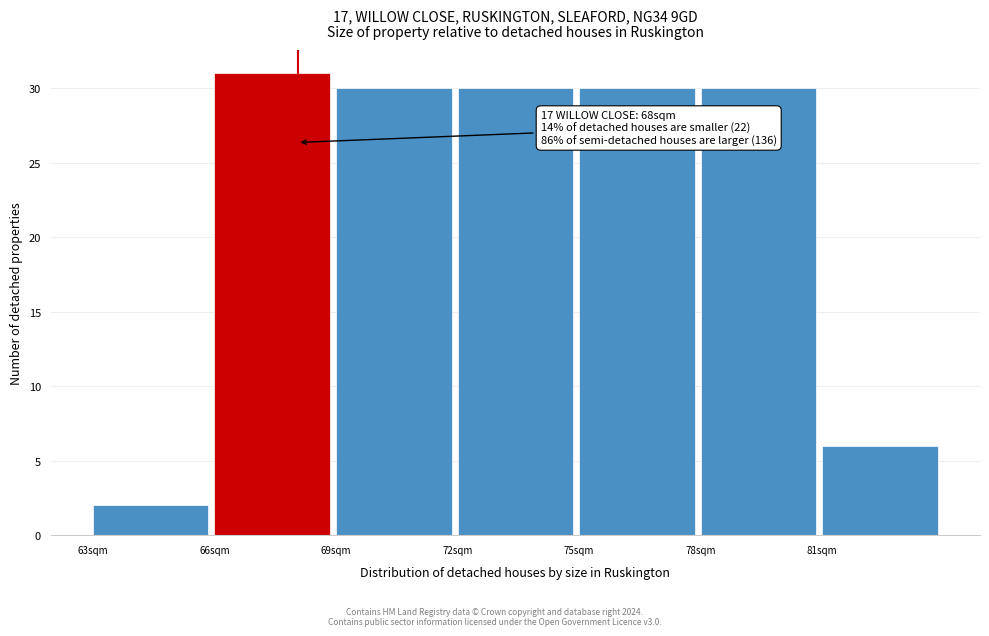

Which range on the x-axis has the tallest bar?

66 to 69